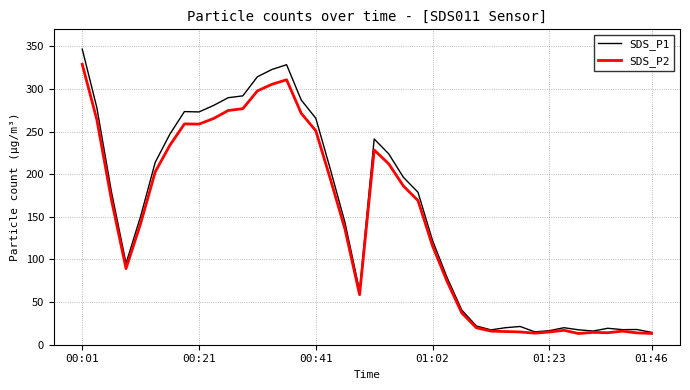

Rank the series by their maximum value, from lowest to highest.

SDS_P2, SDS_P1